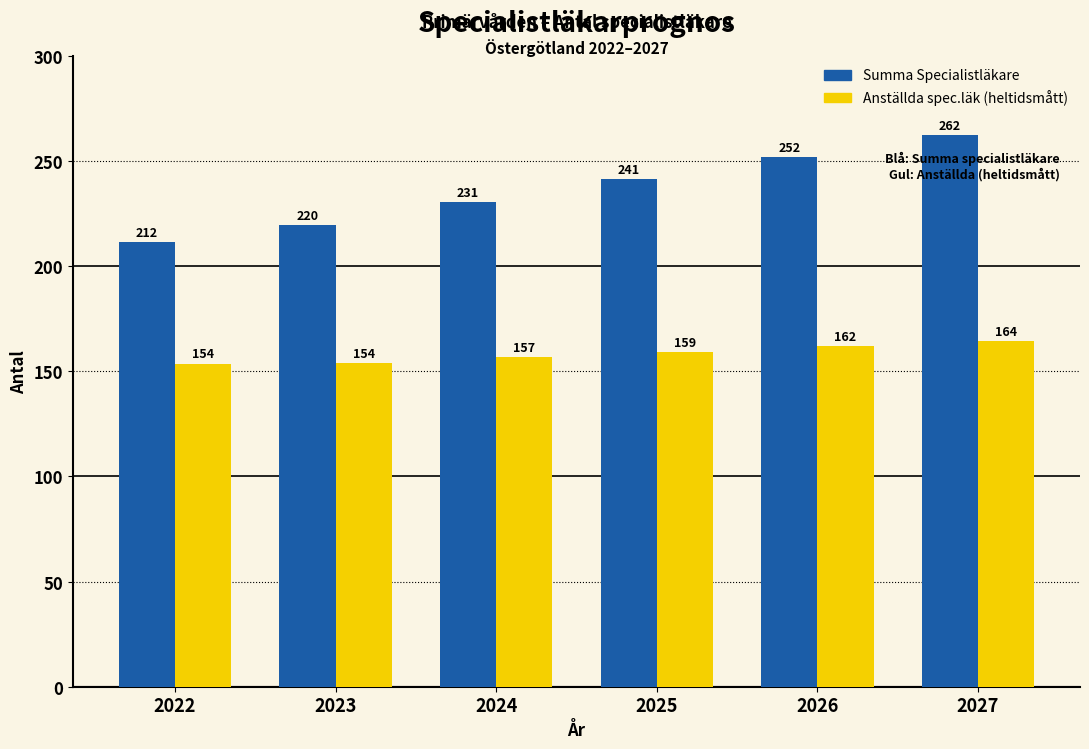

What is the greatest value displayed?

262.4